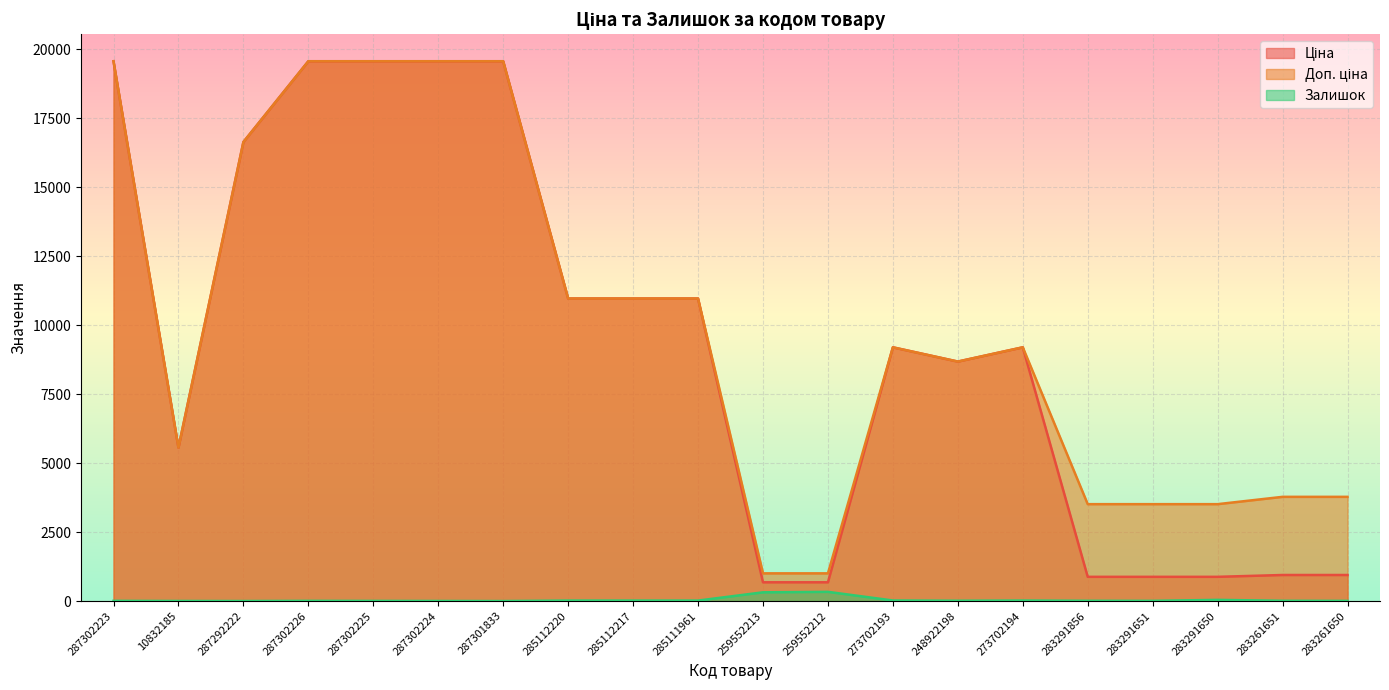

Which has a higher value, 287302223 or 10832185?

287302223